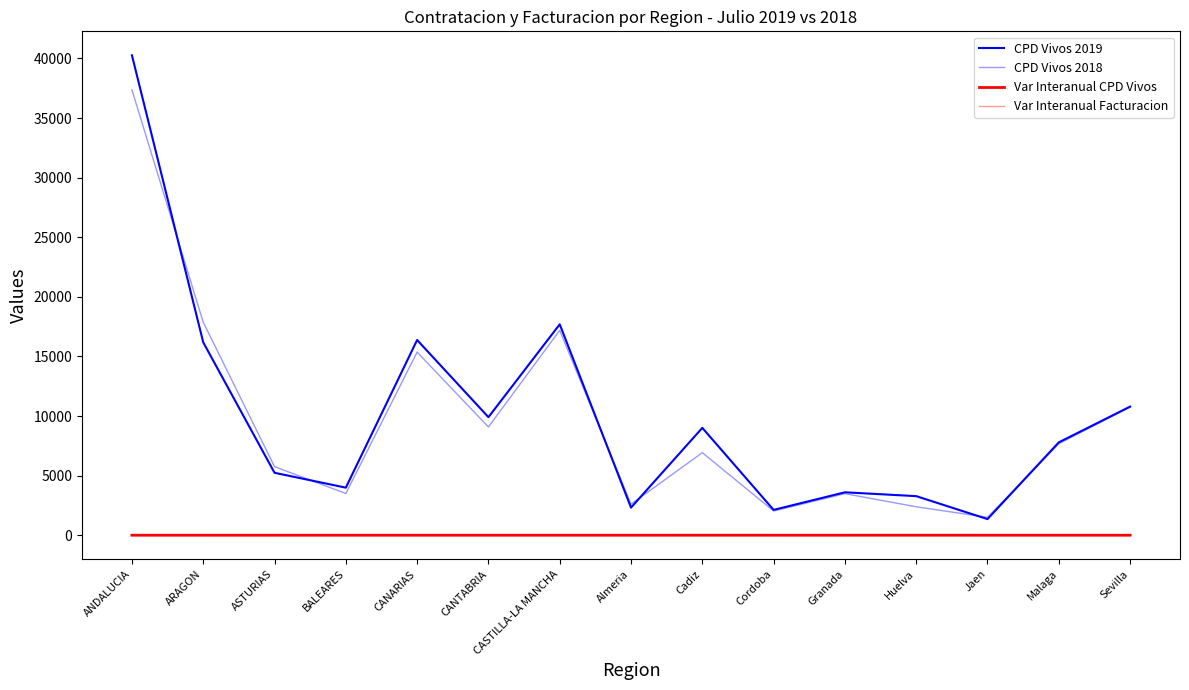

Reading left to right, transcribe all the data shown in this chart.

CPD Vivos 2019: 40258.0	16180.0	5236.0	3990.0	16376.0	9904.0	17692.0	2316.0	9006.0	2125.0	3601.0	3278.0	1353.0	7789.0	10790.0
CPD Vivos 2018: 37356.0	17867.0	5752.0	3500.0	15362.0	9080.0	17188.0	2604.0	6923.0	2033.0	3486.0	2386.0	1499.0	7677.0	10748.0
Var Interanual CPD Vivos: 0.1	-0.1	-0.1	0.1	0.1	0.1	0.0	-0.1	0.3	0.0	0.0	0.4	-0.1	0.0	0.0
Var Interanual Facturacion: 0.1	0.1	-0.1	0.2	0.0	0.1	0.2	0.0	0.1	0.1	0.1	0.3	0.0	0.1	0.1